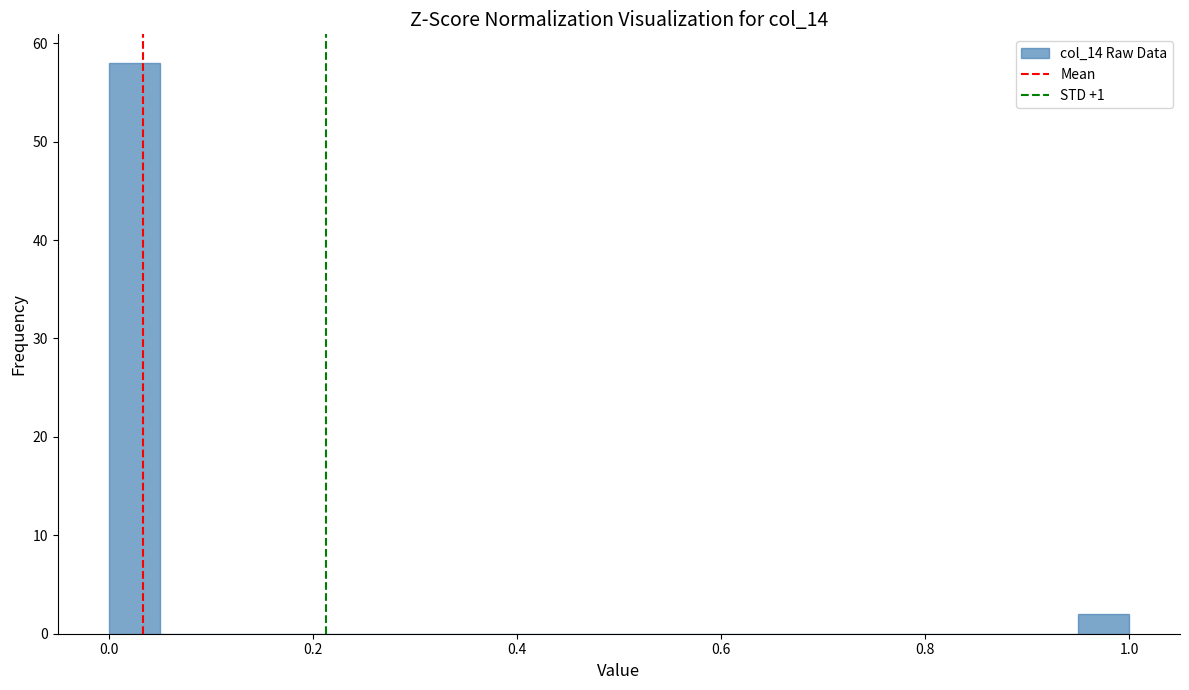

Around what value on the x-axis is the tallest bar? Give the approximate position of its centre, as read against the axis.

0.02